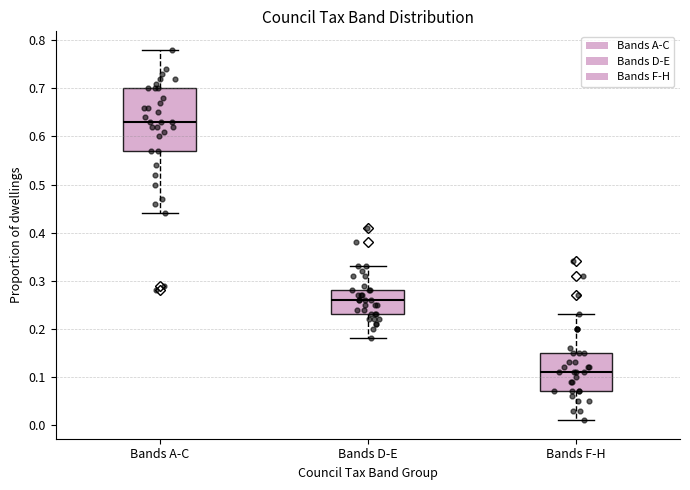

Which box is the tallest, from its lower edge to its upper edge?

Bands A-C